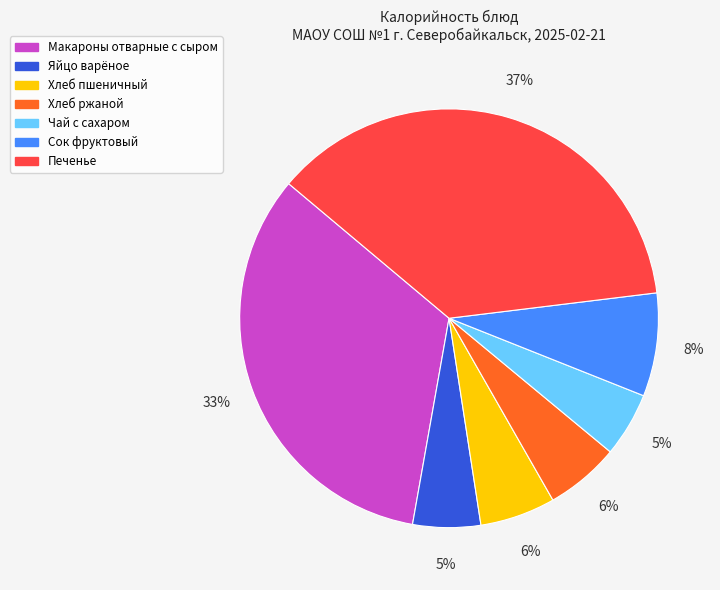

What is the ratio of the value at Хлеб ржаной to the value at Печенье?

0.2